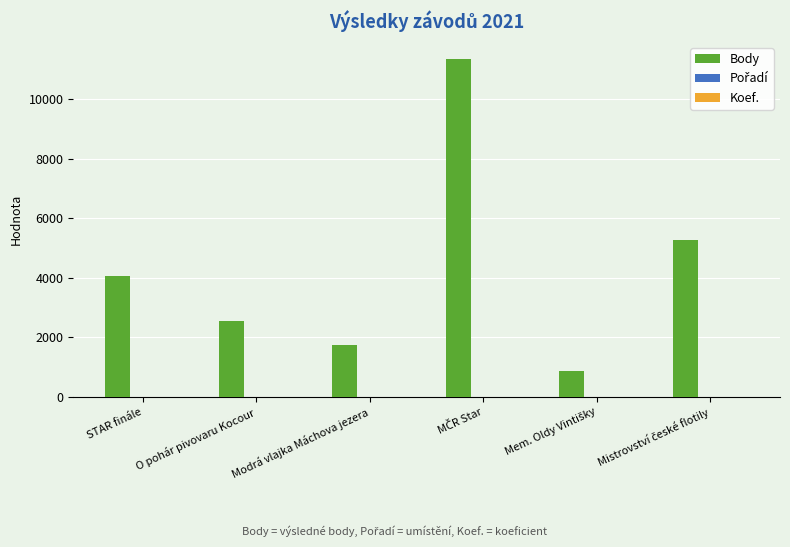

What is the greatest value displayed?

11353